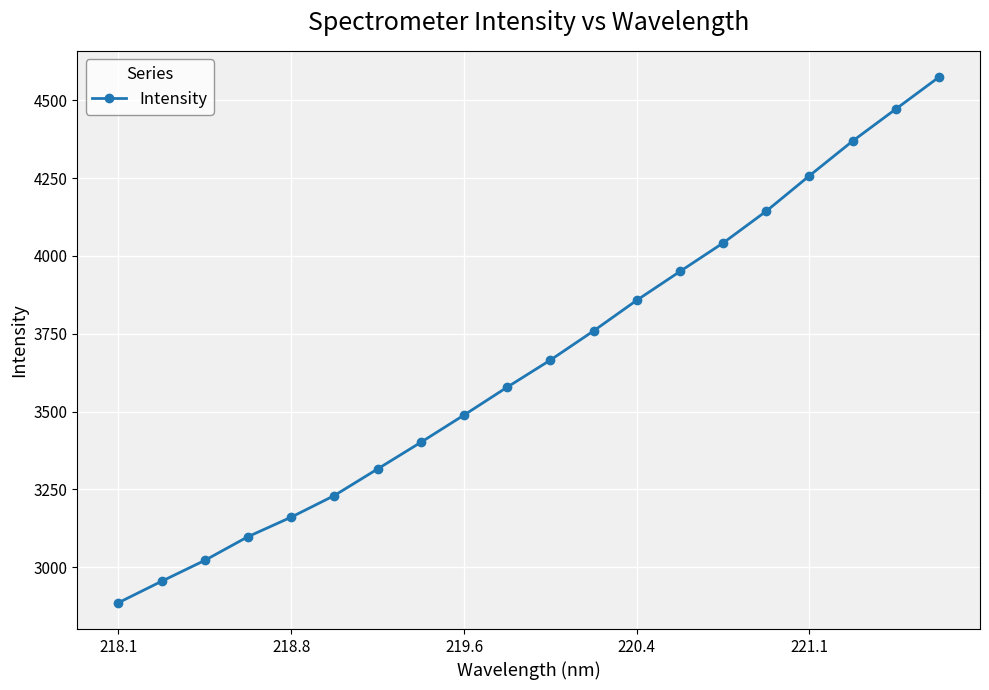

How many lines are shown in the chart?

1